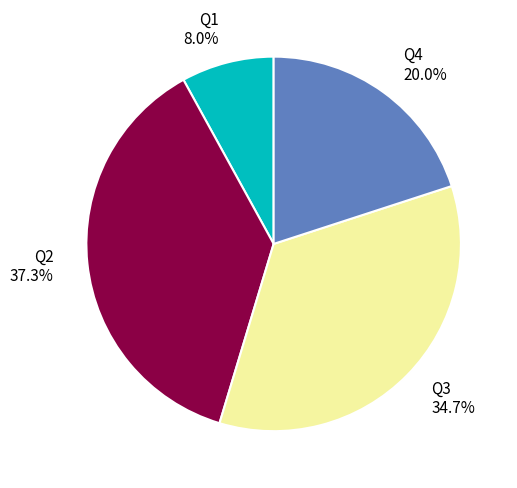

Which category has the biggest portion of the pie?

Q2